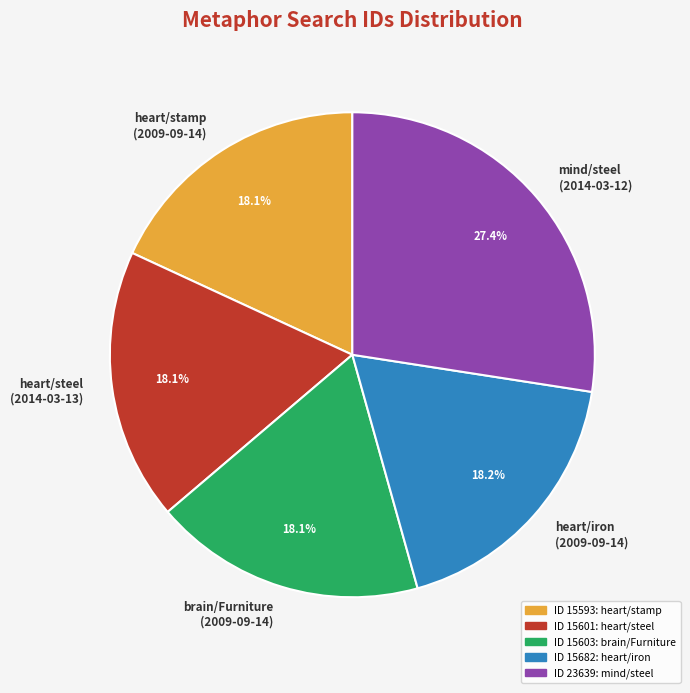

Does mind/steel (2014-03-12) account for over 50% of the chart?

No